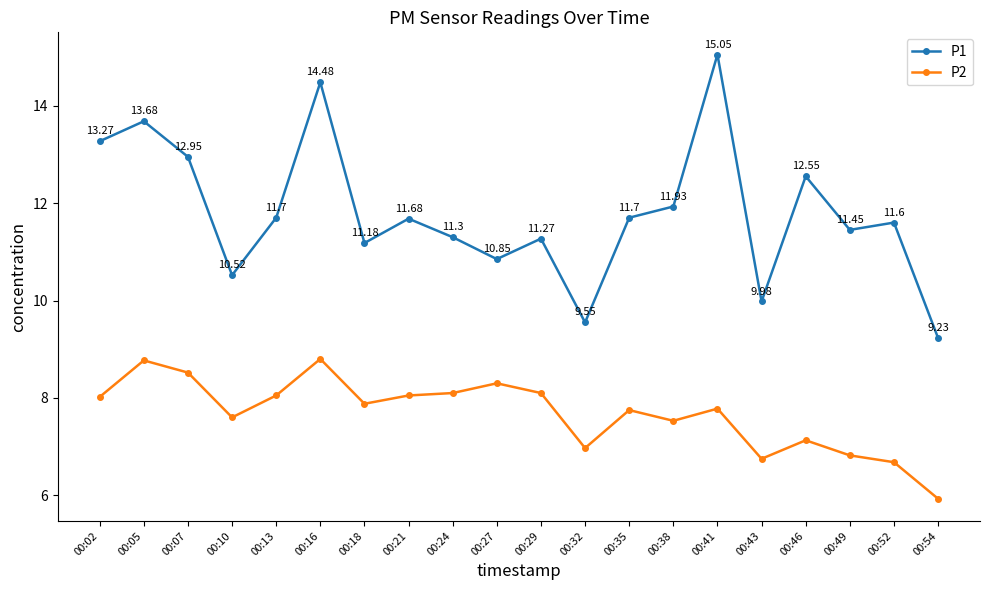

Is it true that P1 equals 11.3 at 00:24?

True